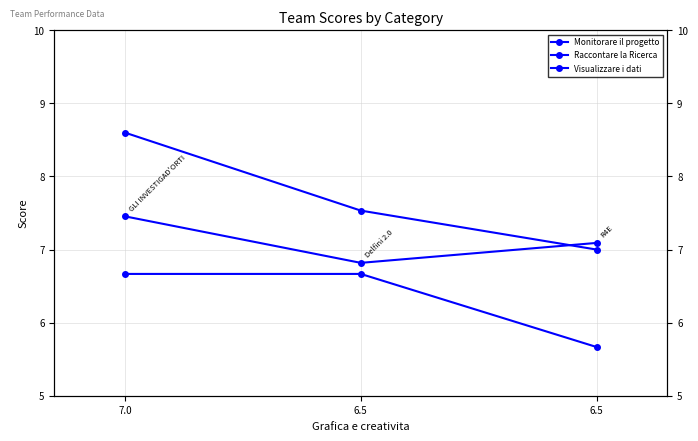

Does the chart display data point markers on the line(s)?

Yes